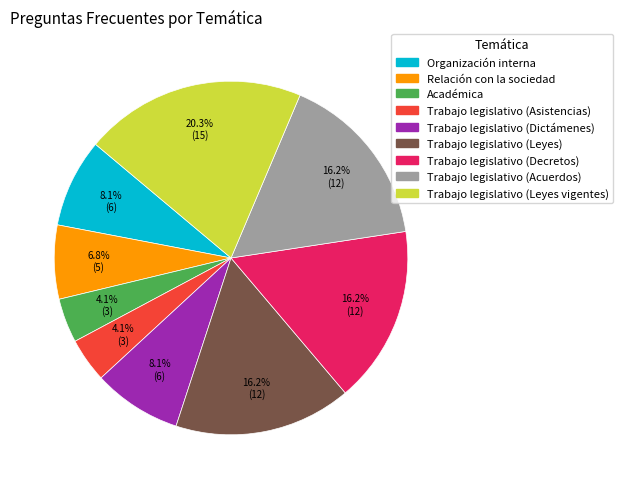

What is the total percentage of Trabajo legislativo (Dictámenes) and Trabajo legislativo (Leyes vigentes)?

28.4%